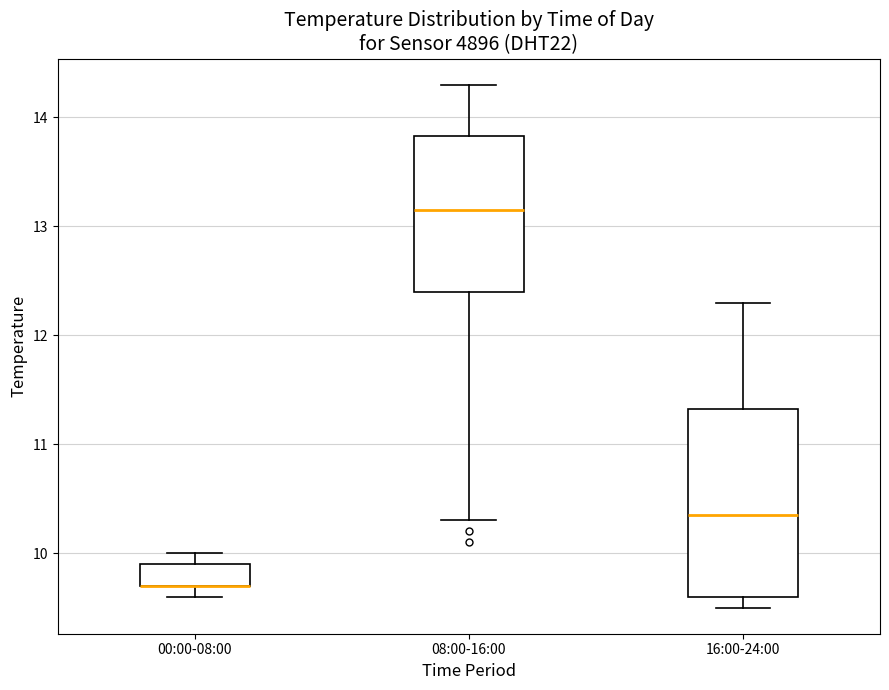

Where is the upper edge of the box for 00:00-08:00 on the y-axis? The values are not printed on the chart, so give them approximately, as read against the axis.

9.9